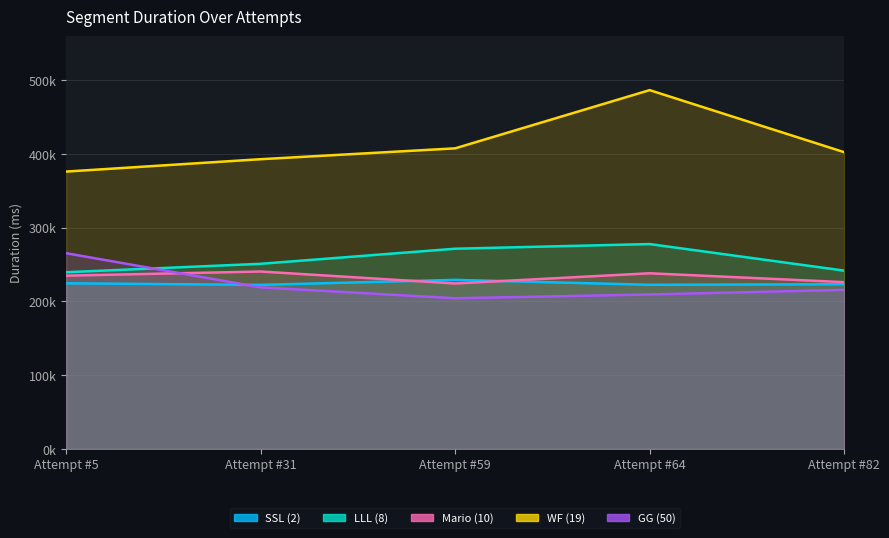

True or false: LLL (8) and Mario (10) cross at least once.

False